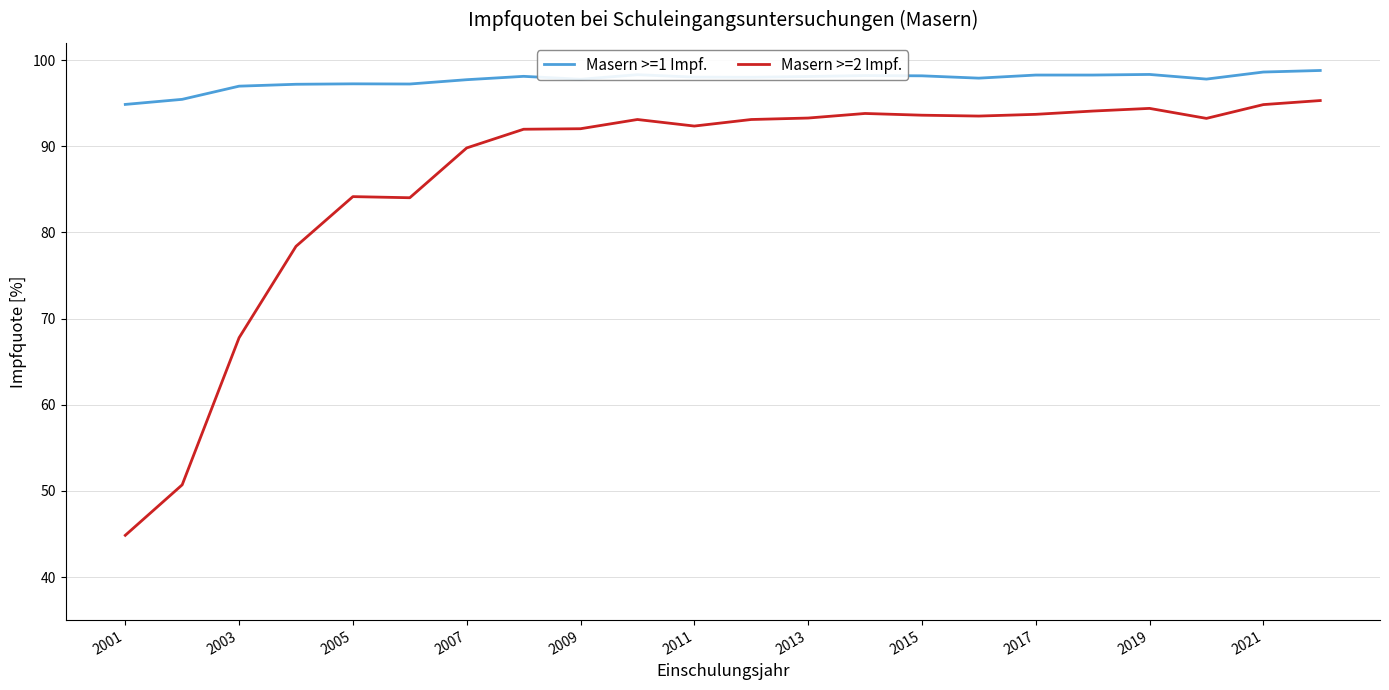

What is the difference between the maximum and minimum values in the Masern >=2 Impf. series?

50.5